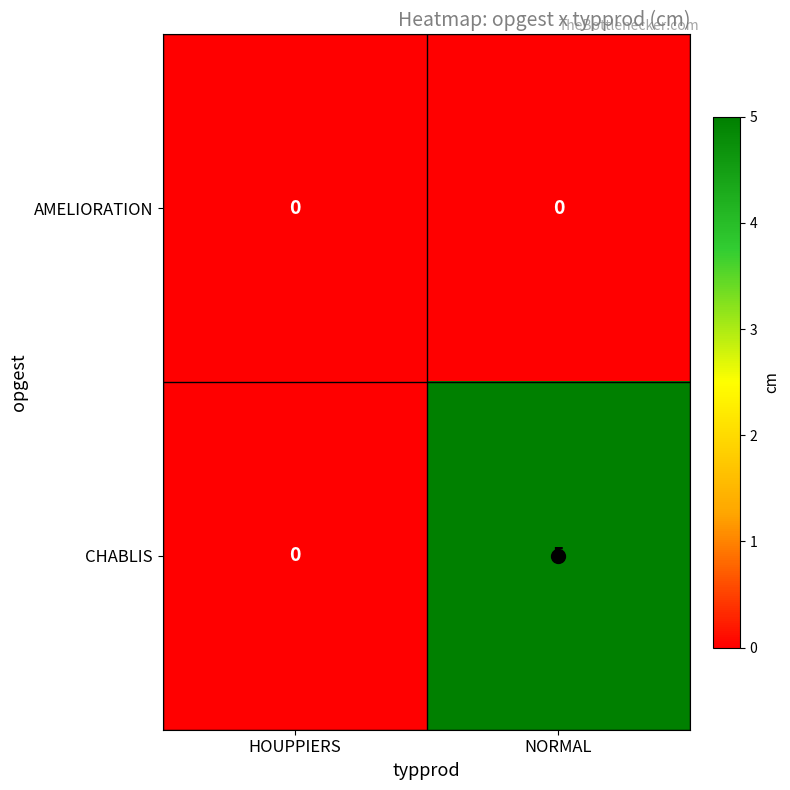

What is the greatest value displayed?

5